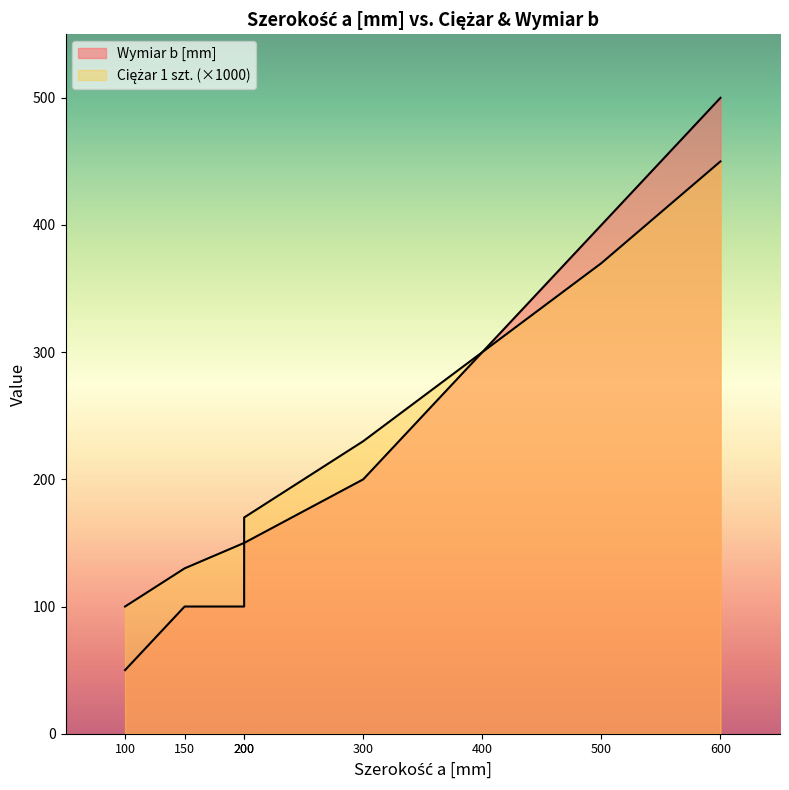

What is the value of the Wymiar b [mm] point at the 7th from the left?

400